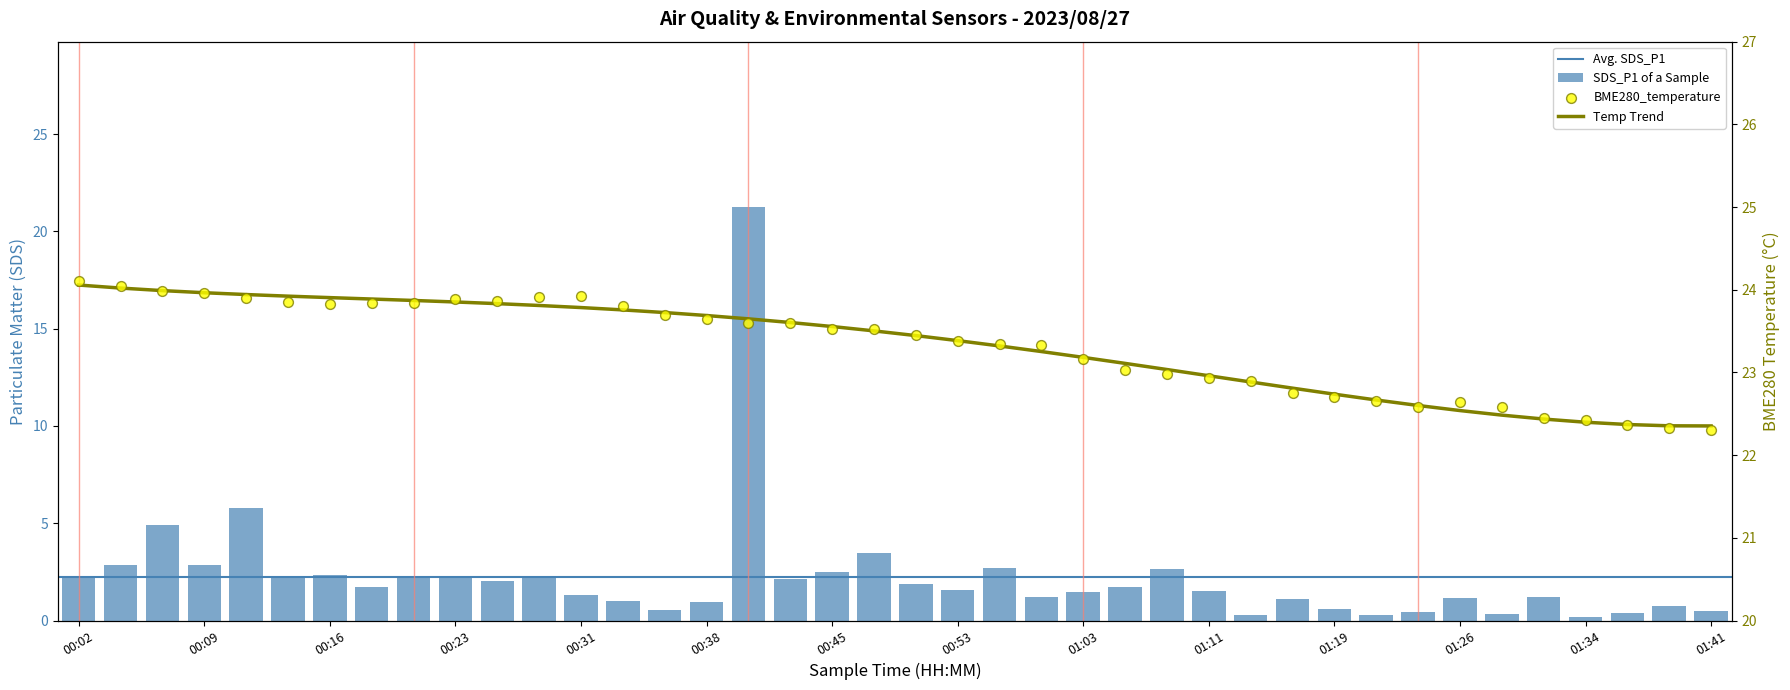

What is the total value across all series at 00:28?

26.2